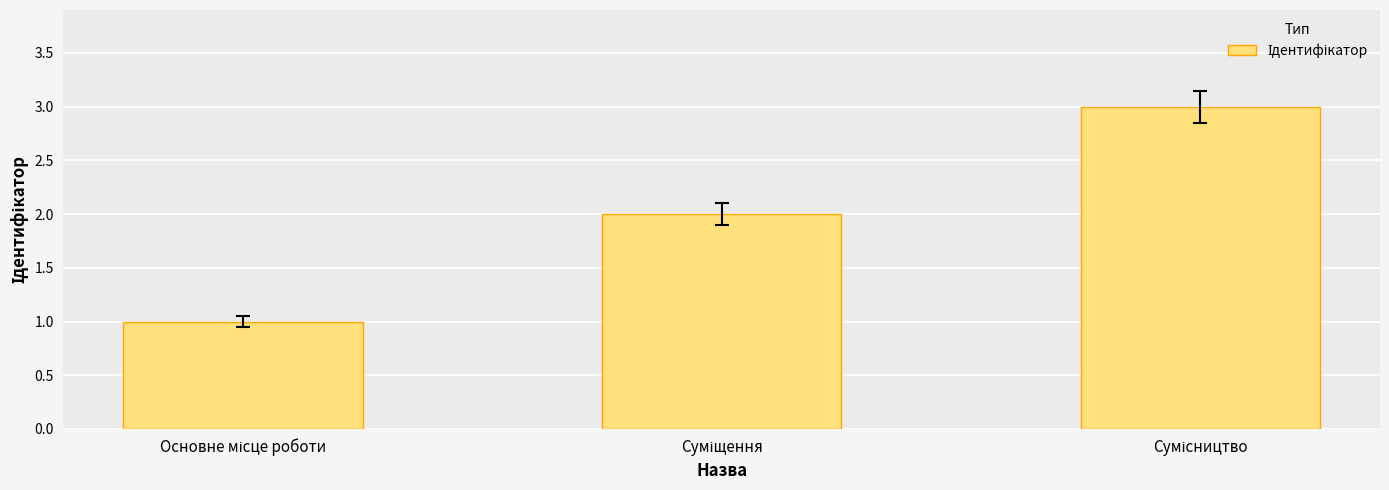

How many values are below 2?

1